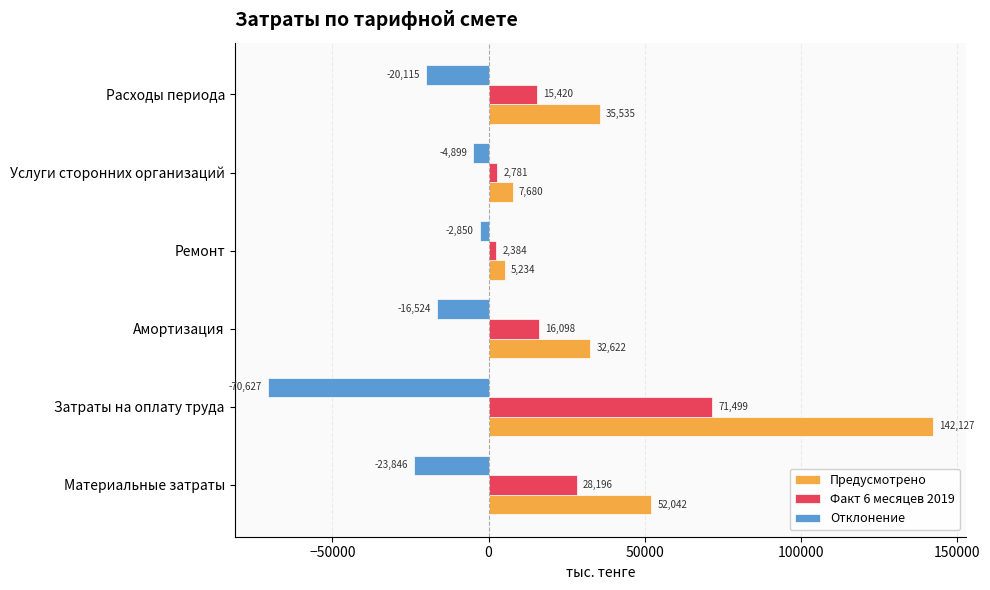

Which series has the largest total across all categories?

Предусмотрено